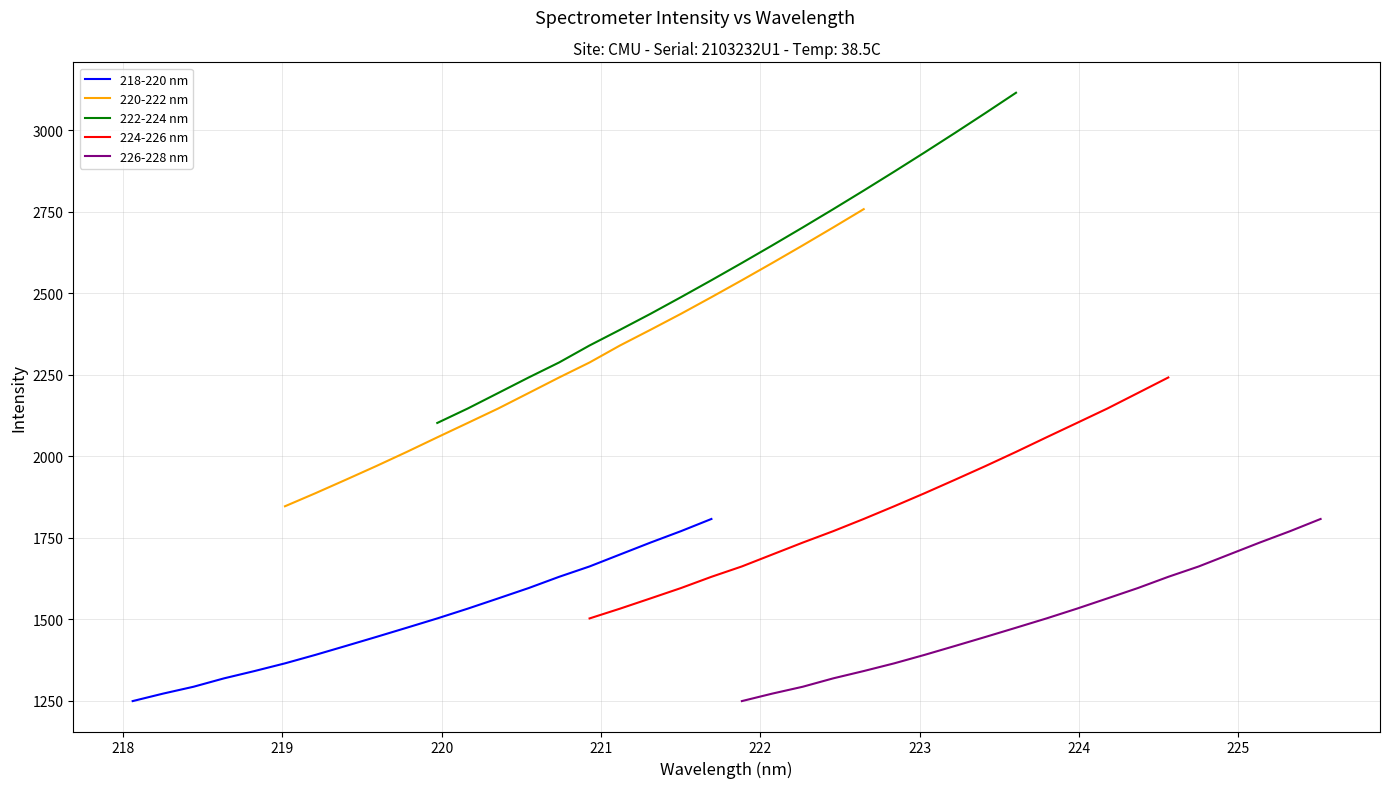

What is the maximum value for 222-224 nm?

3115.0